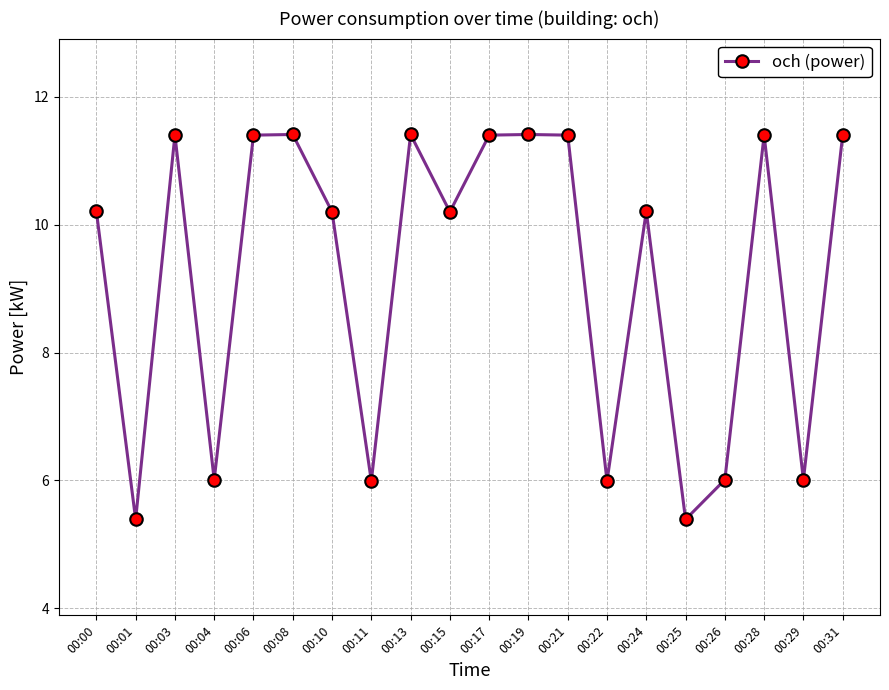

How many series are shown in this chart?

1